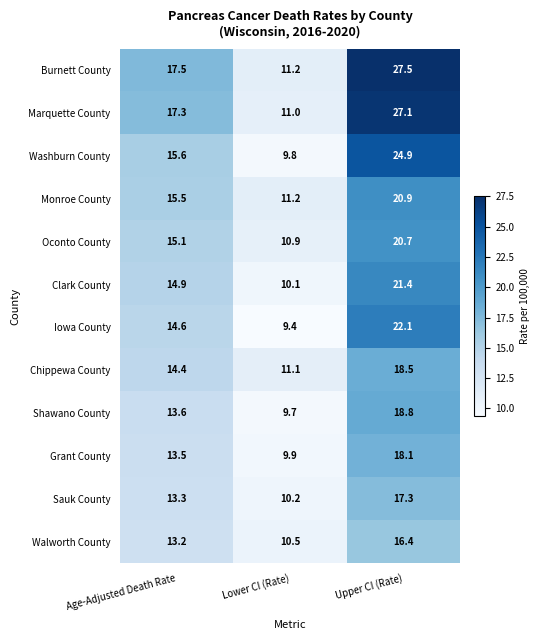

The value of Chippewa County at Upper CI (Rate) is 8.0. True or false?

False